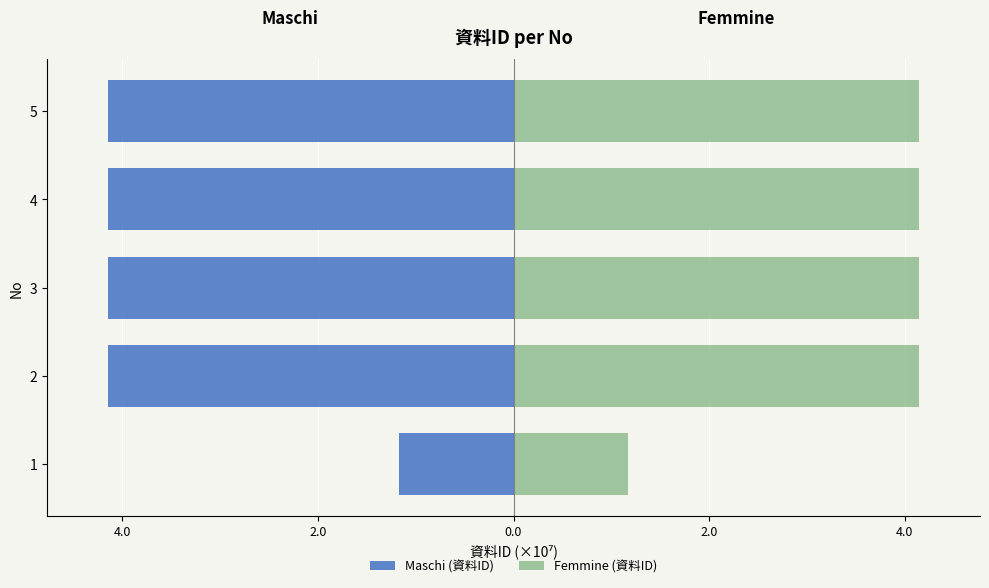

Rank the series at 2 from highest to lowest value.

Femmine (資料ID), Maschi (資料ID)